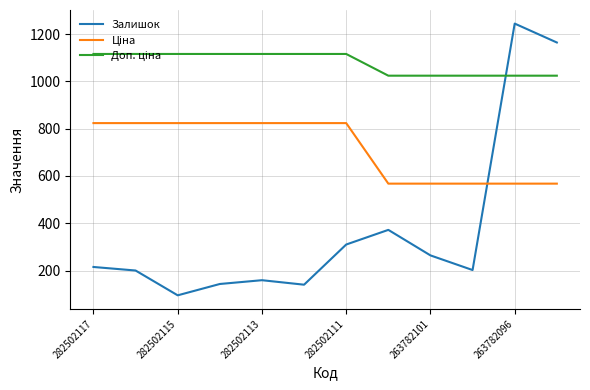

What is the greatest value displayed?

1245.0